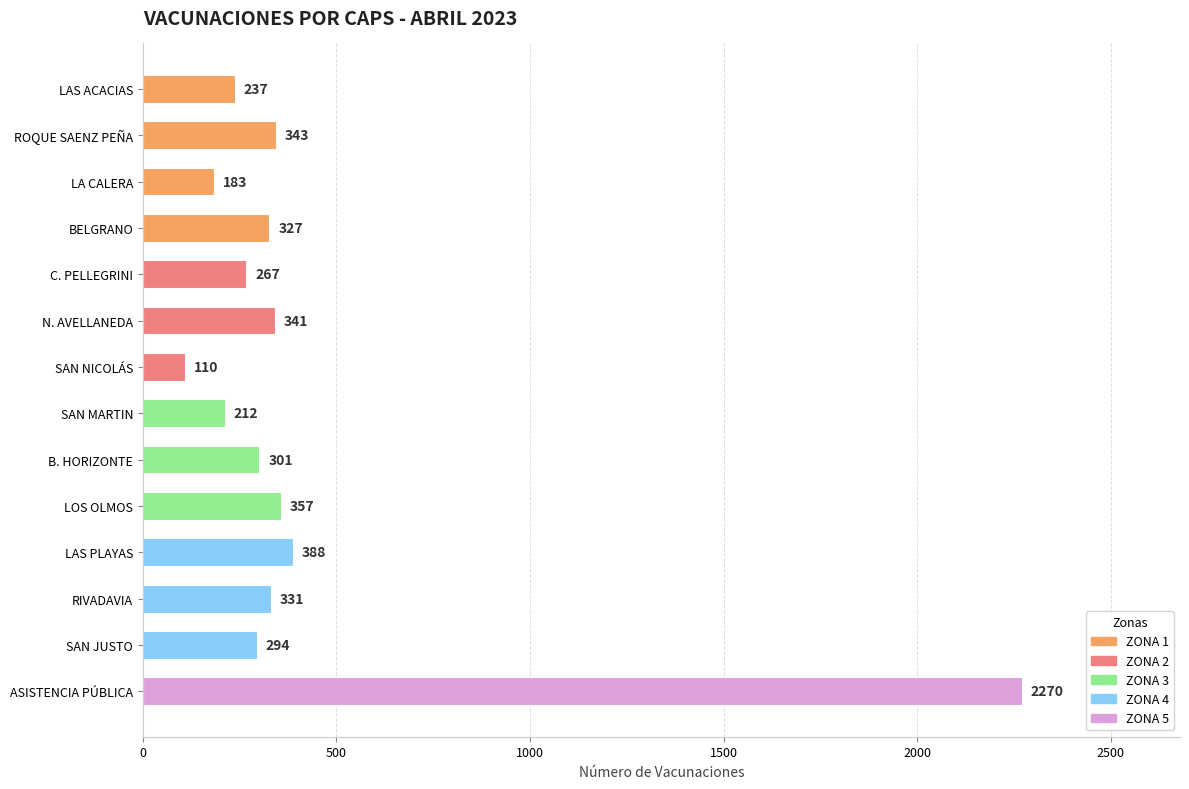

What is the difference between the second highest and second lowest values?

205